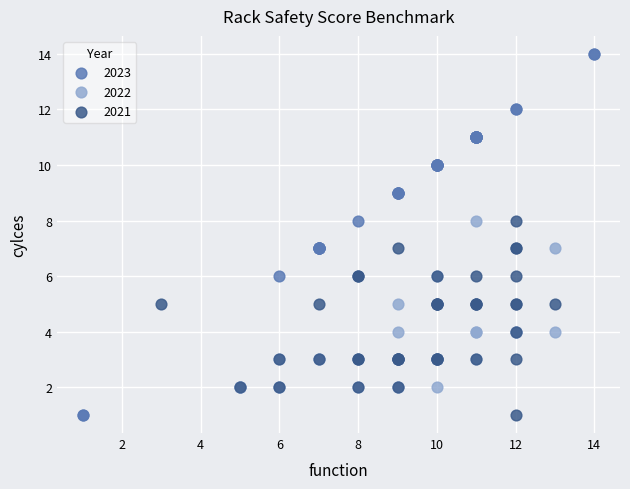

Which series reaches the maximum Y coordinate?

2023